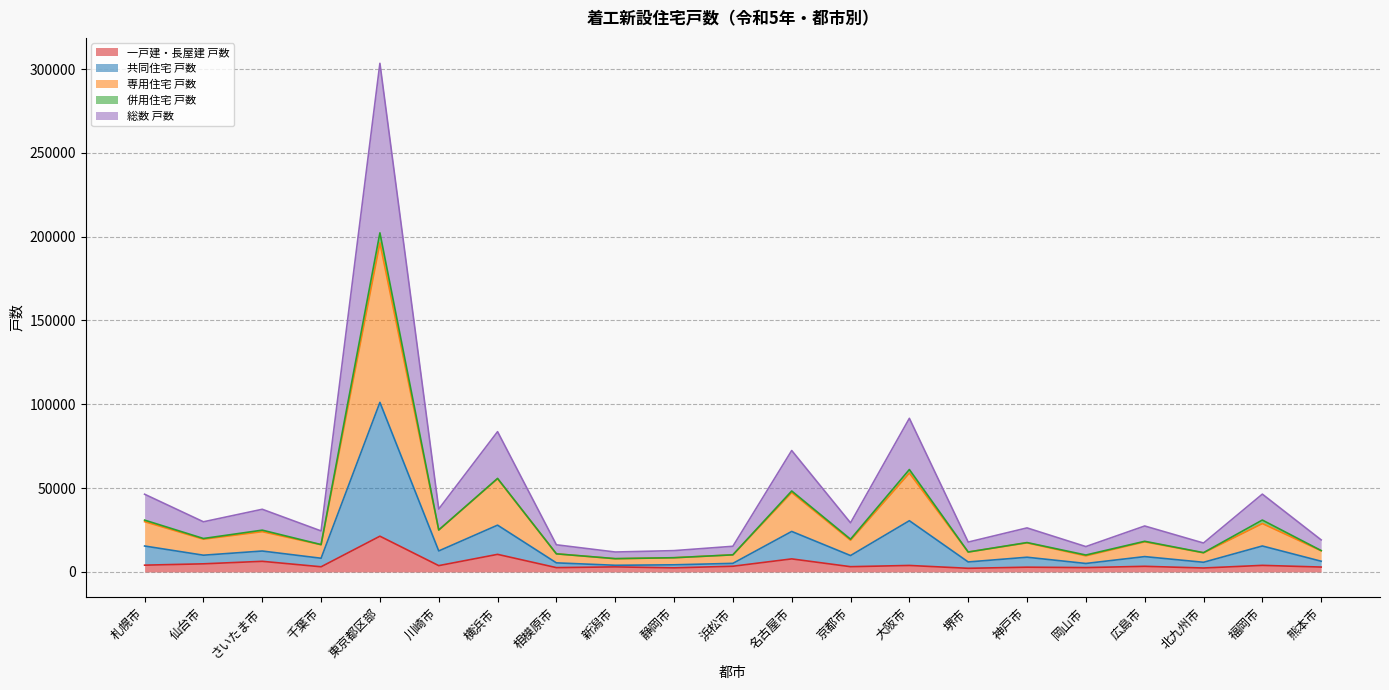

What is the highest value of the 一戸建・長屋建 戸数 series?

21299